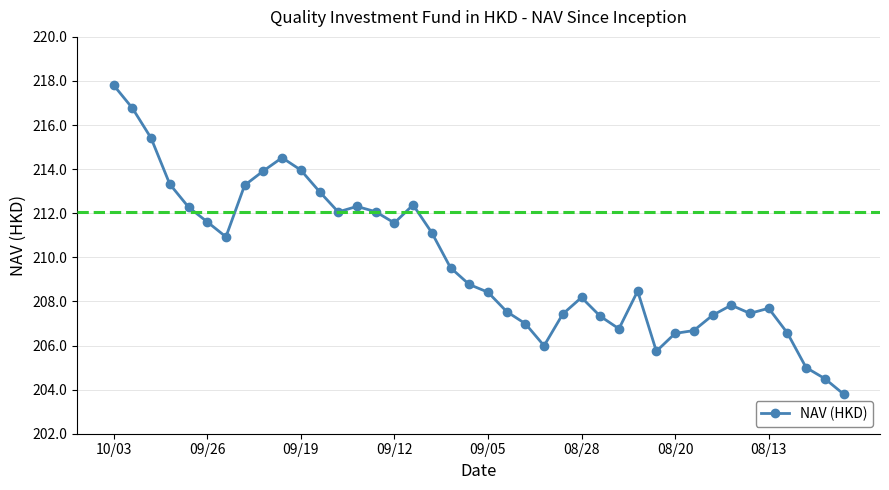

What is the minimum value shown in the chart?

203.8